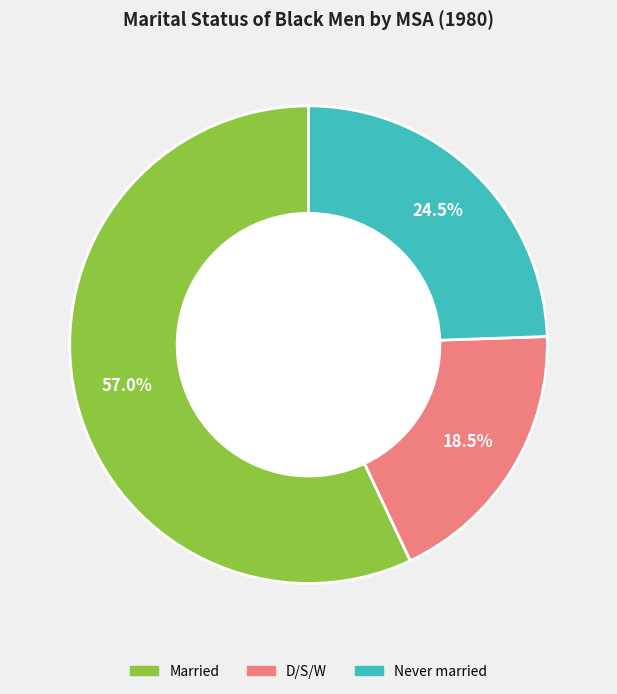

What is the total percentage of Never married and Married?

81.5%